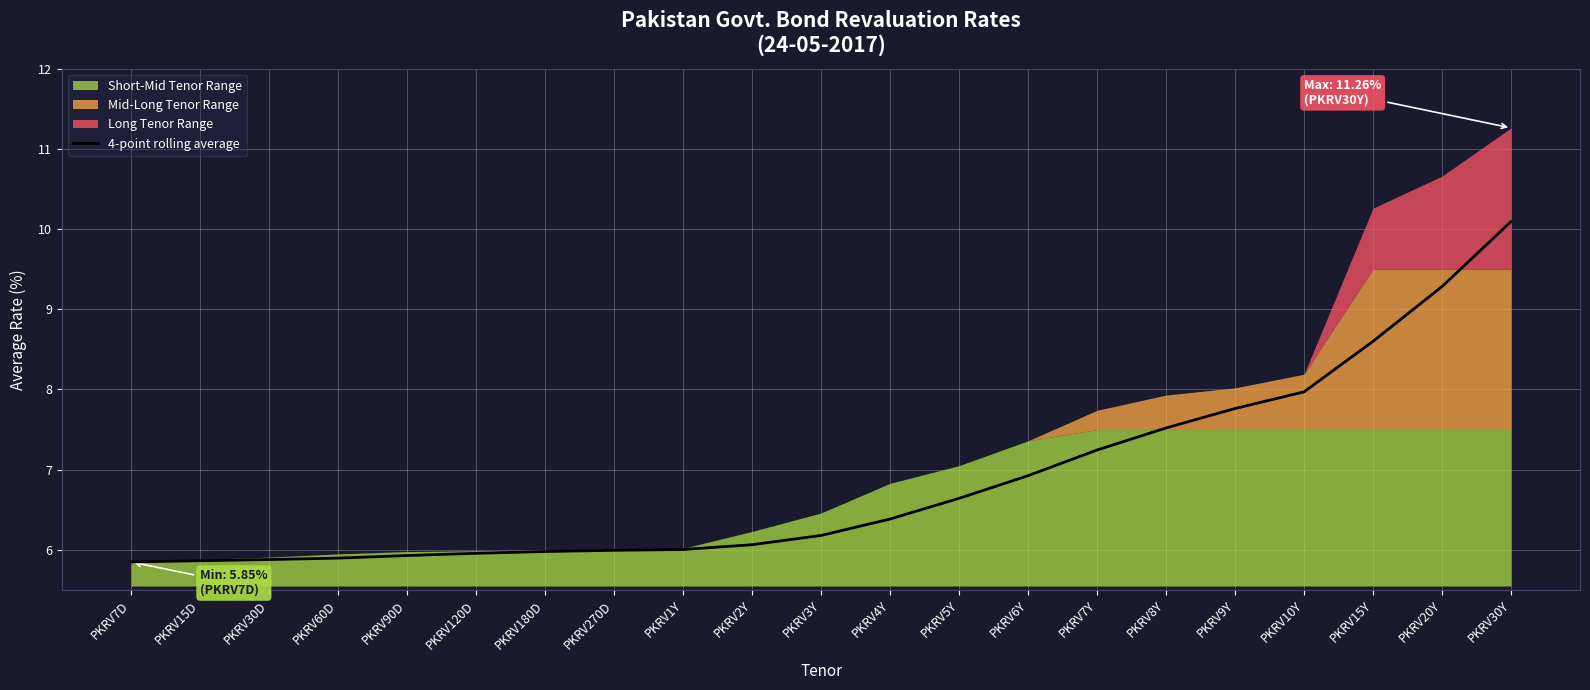

Reading left to right, extract all data points from this chart.

5.8	5.9	5.9	5.9	5.9	6.0	6.0	6.0	6.0	6.1	6.2	6.4	6.6	6.9	7.2	7.5	7.8	8.0	8.6	9.3	10.1